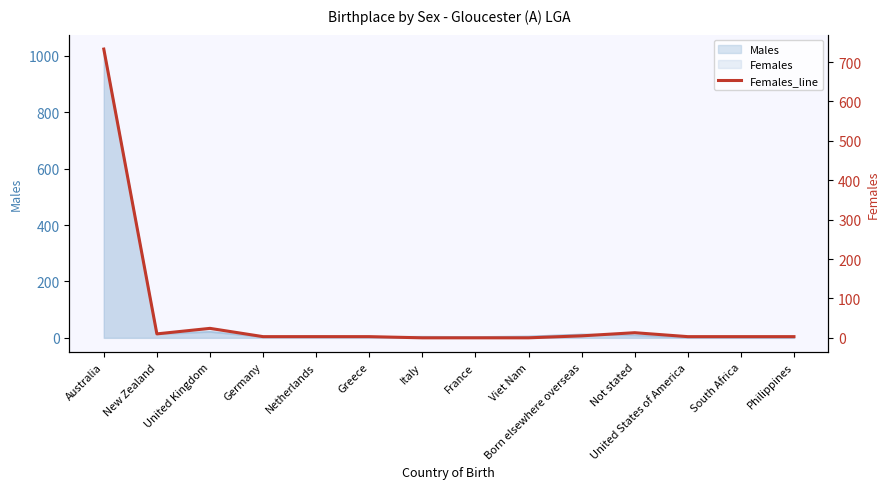

Does the chart have visible grid lines?

No